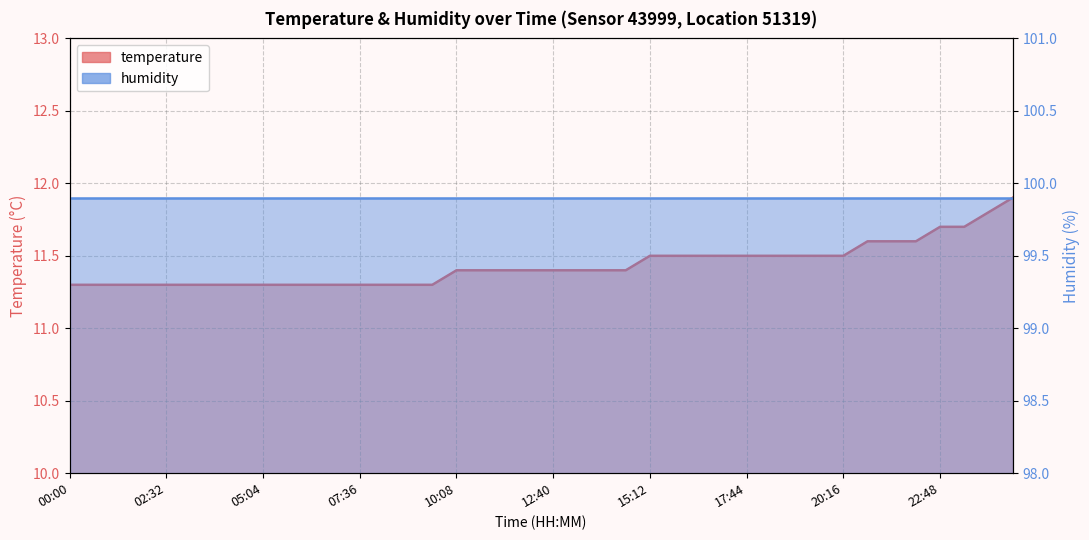

What is the sum of all values?

457.4